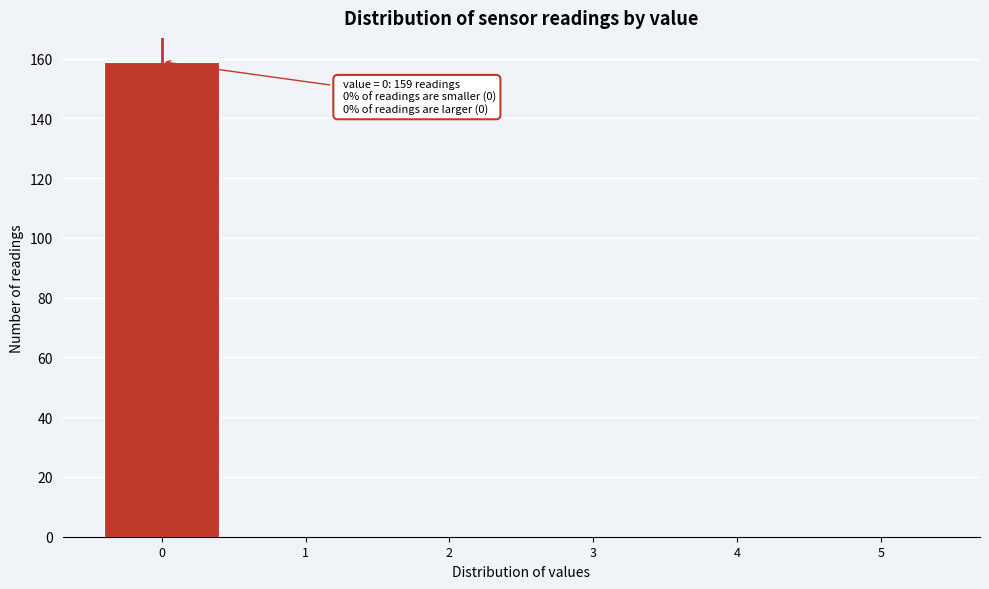

Which range on the x-axis has the tallest bar?

-0.5 to 0.5